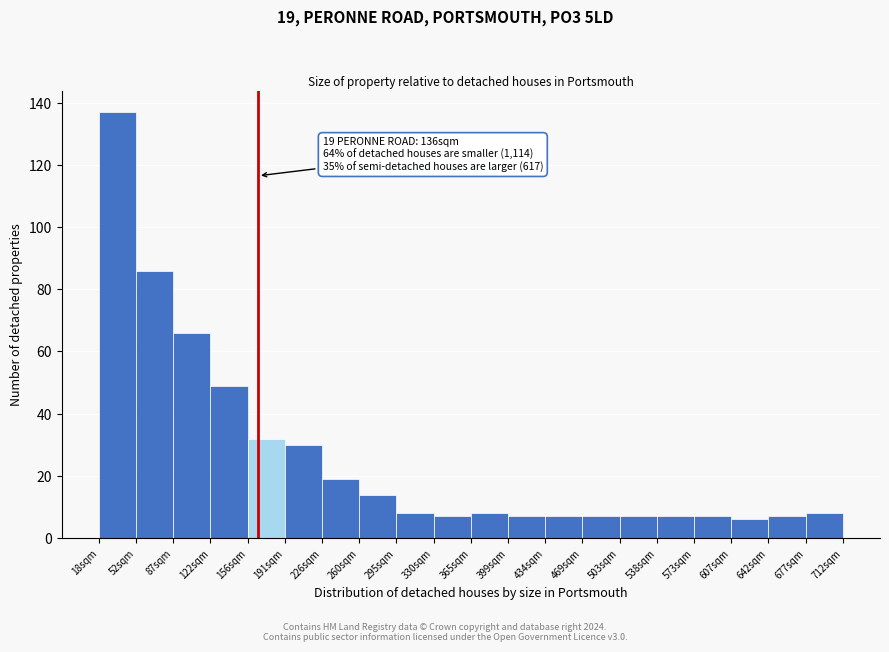

Which range on the x-axis has the tallest bar?

20 to 55